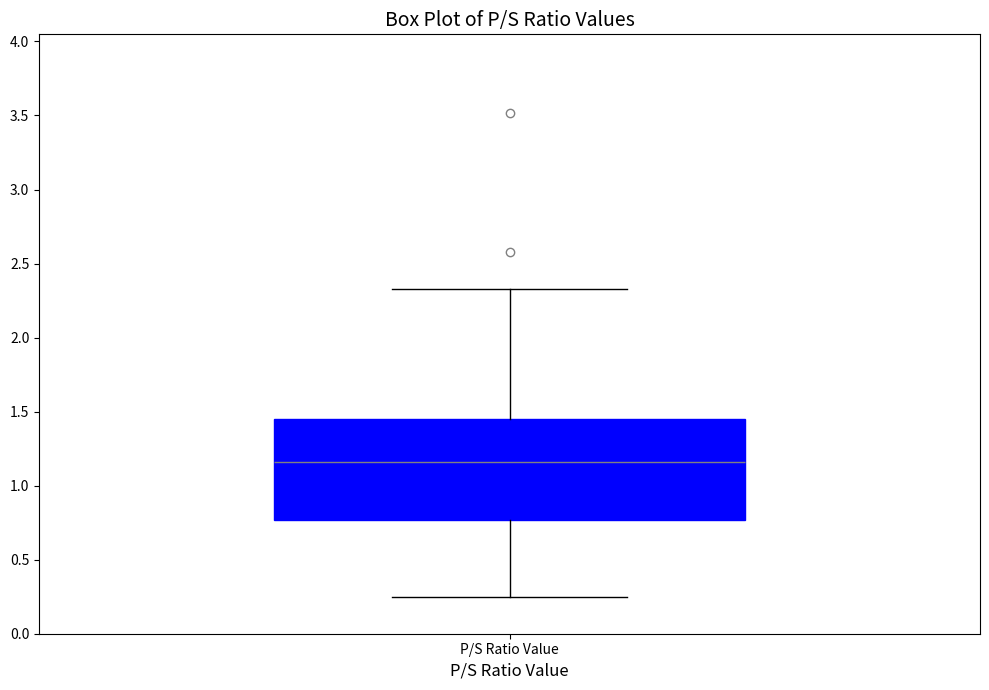

Read this box plot against the y-axis: the position of the median line, the range covered by the box, and the ends of both whiskers. The values are not printed on the chart, so give them approximately, as read against the axis.

median 1.15, box 0.75 to 1.45, whiskers 0.25 to 2.35